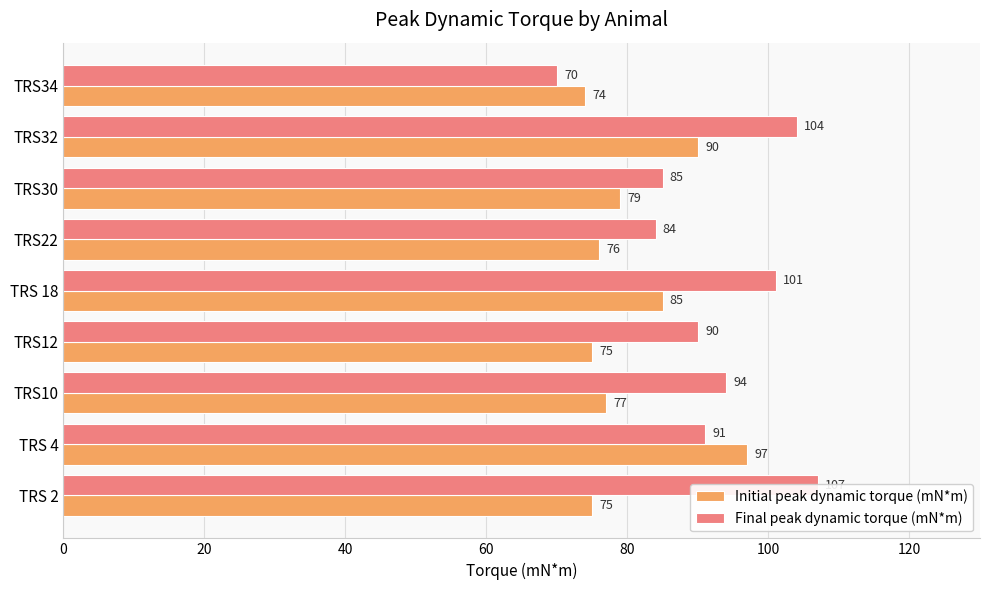

How many data points in Initial peak dynamic torque (mN*m) are above 77?

4